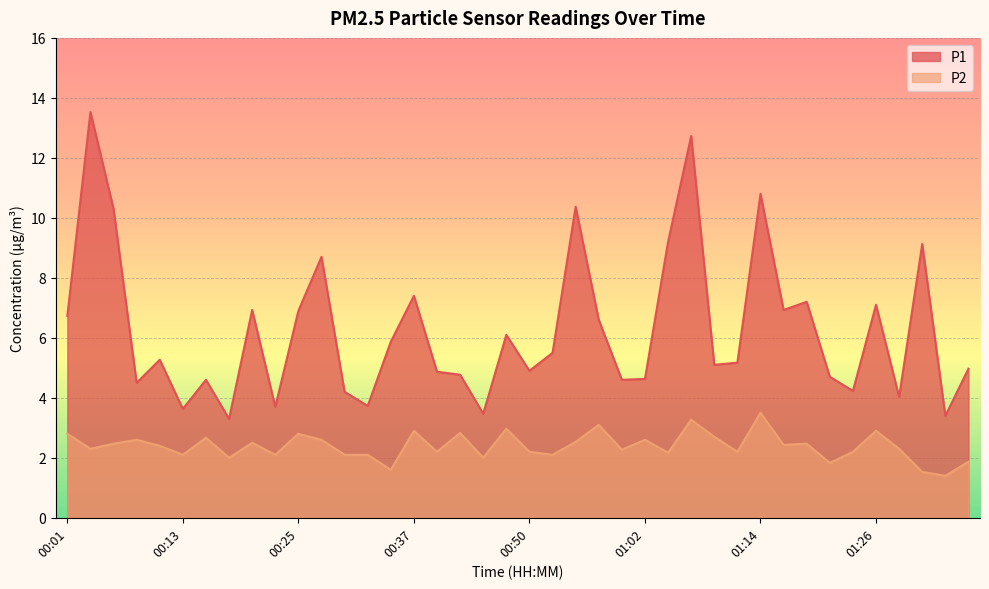

Where does the P1 series first go above 5?

00:01